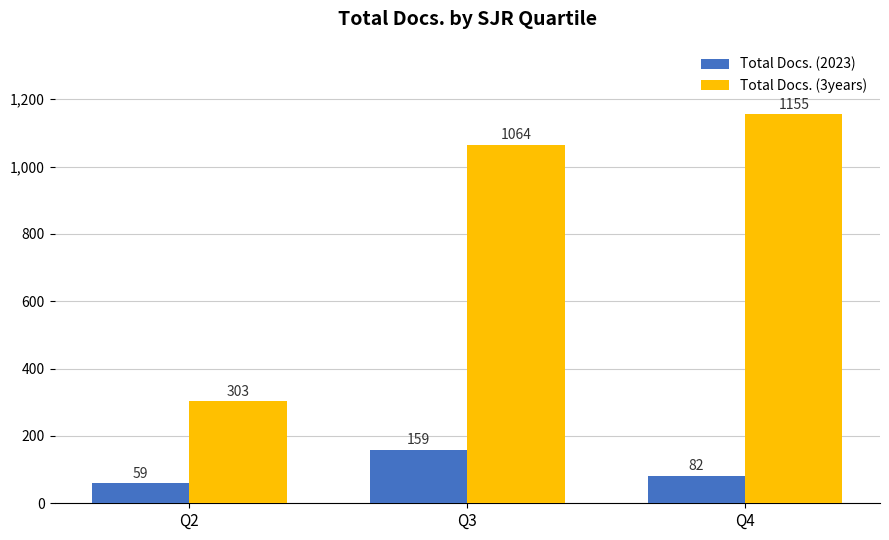

What is the lowest value of the Total Docs. (3years) series?

303